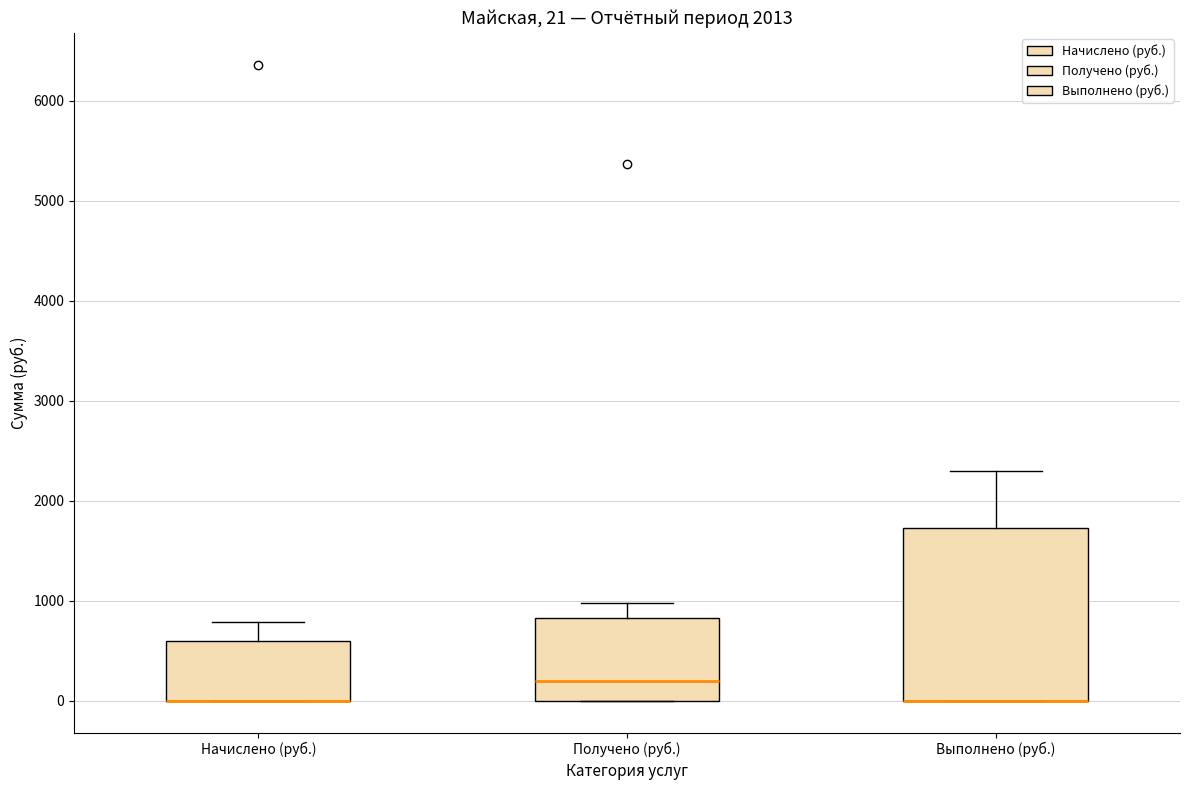

Comparing the boxes themselves (not the whiskers), which one is the tallest?

Выполнено (руб.)